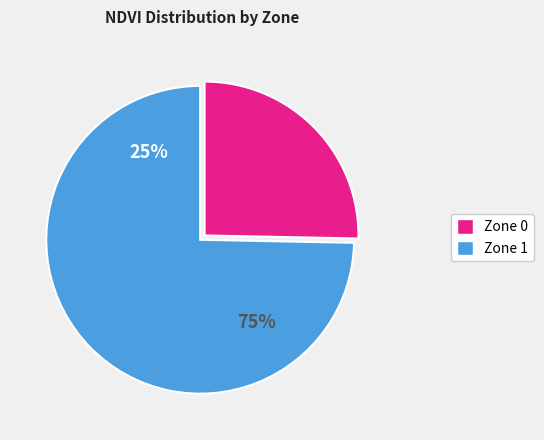

Which slice is the largest?

Zone 1